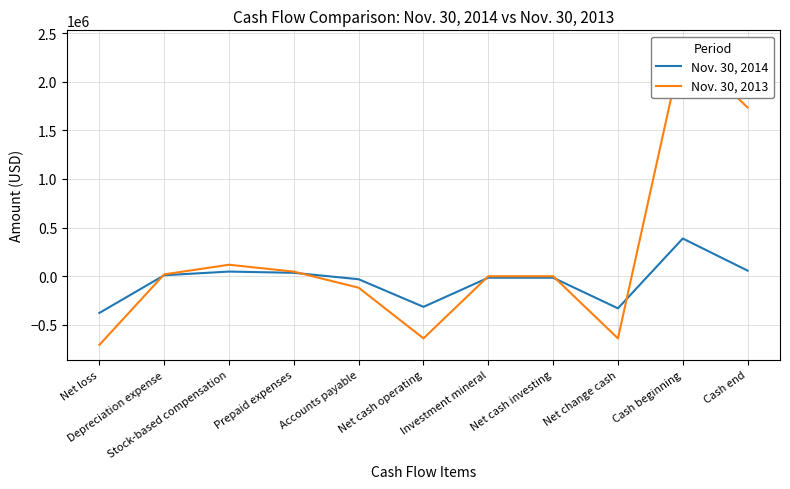

What is the spread (max minus min) of values at Cash beginning?

1986176